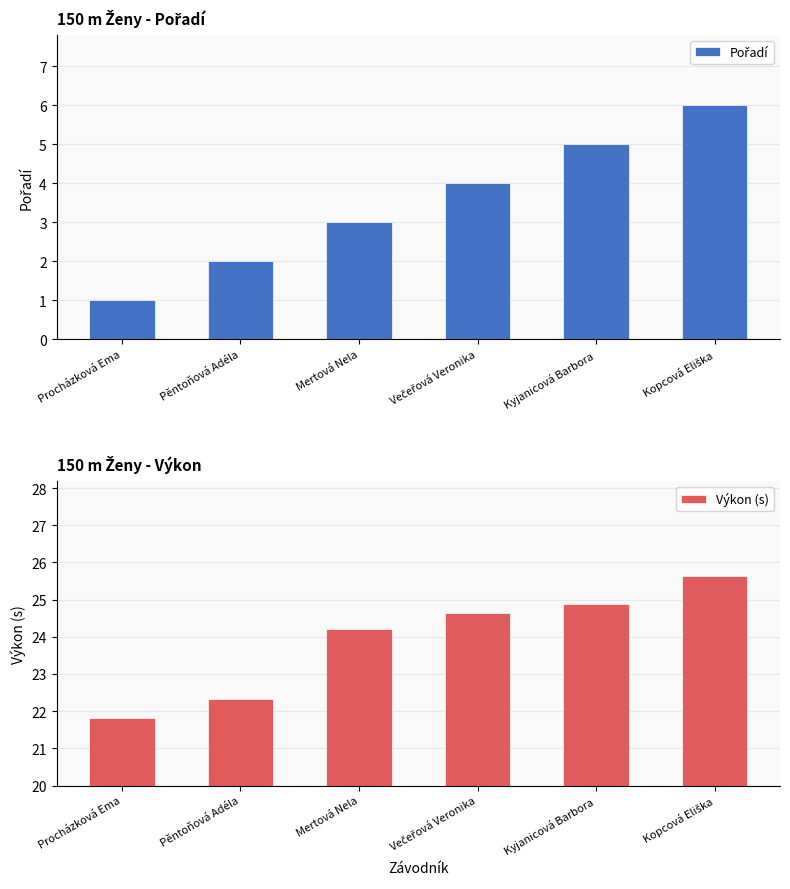

How many bars are there in each group?

2